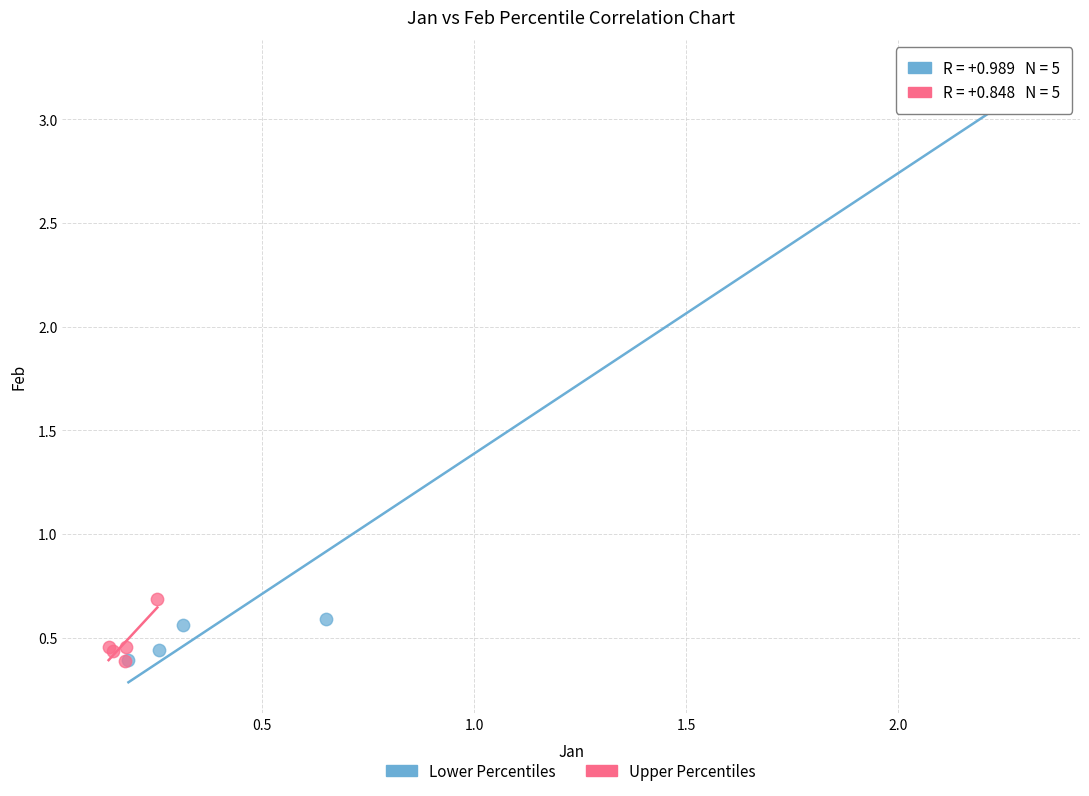

Which series has the widest spread of Y values?

Lower Percentiles